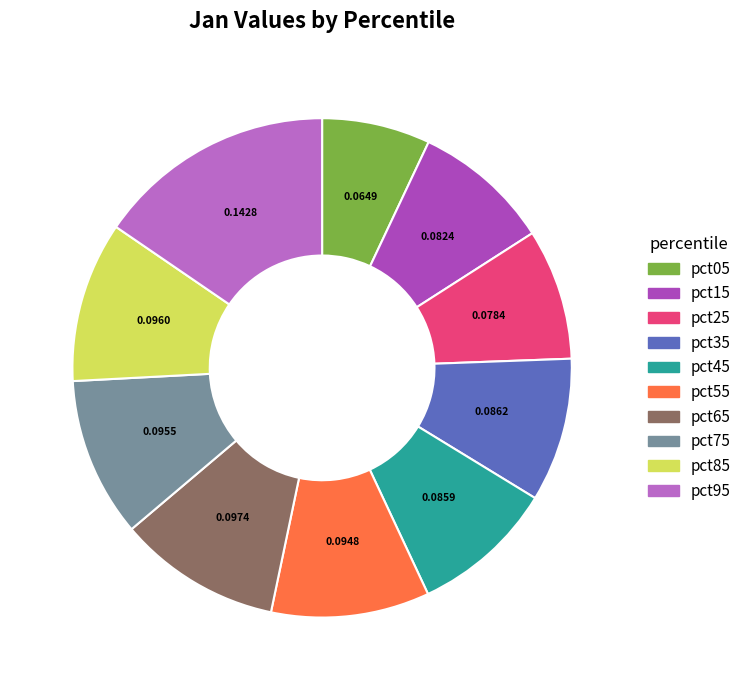

Count the number of slices in the pie.

10